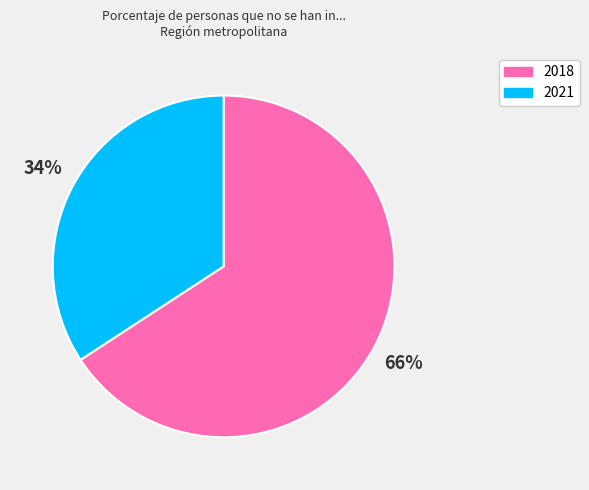

Rank the categories by value from lowest to highest.

2021, 2018